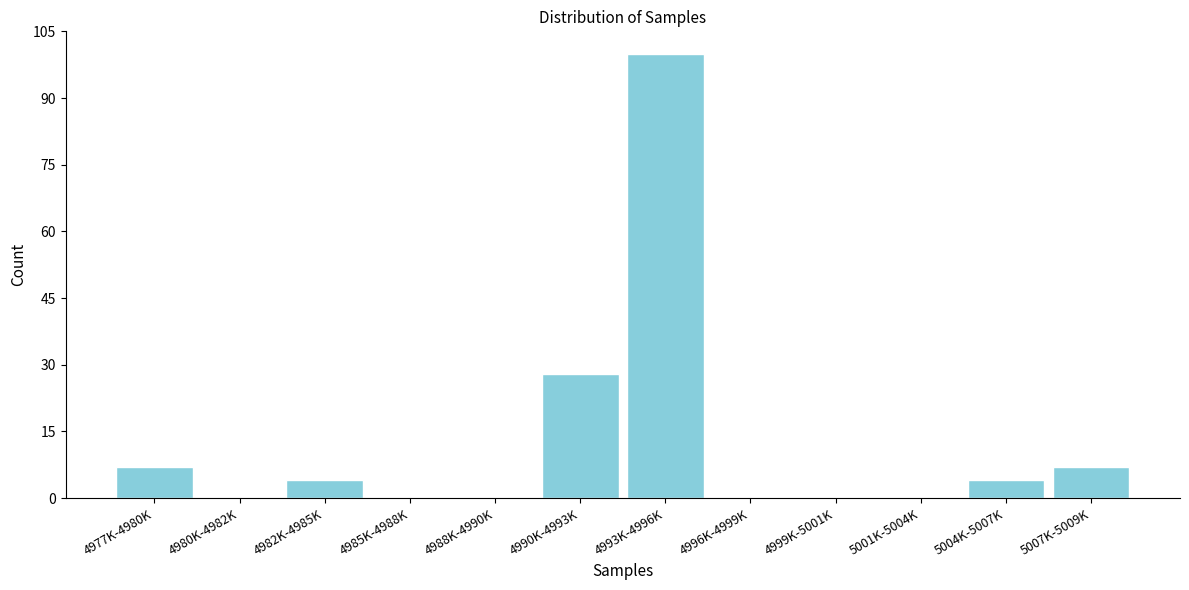

Reading right to left, what are all the values shown in this chart?

5007K-5009K=7	5004K-5007K=4	5001K-5004K=0	4999K-5001K=0	4996K-4999K=0	4993K-4996K=100	4990K-4993K=28	4988K-4990K=0	4985K-4988K=0	4982K-4985K=4	4980K-4982K=0	4977K-4980K=7